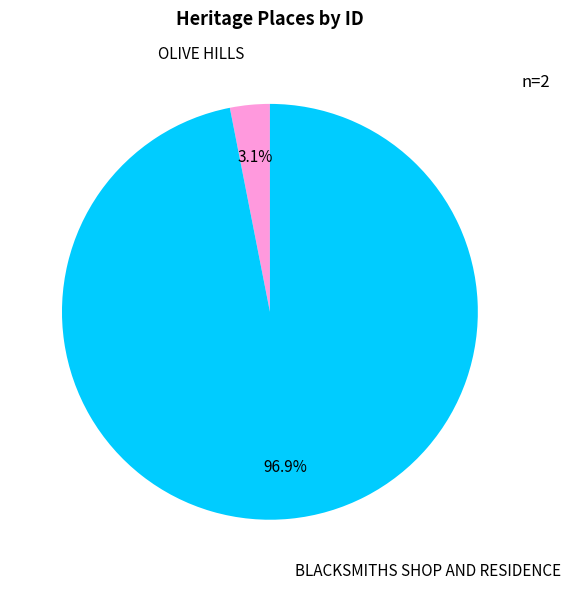

What percentage do BLACKSMITHS SHOP AND RESIDENCE and OLIVE HILLS together represent?

100.0%